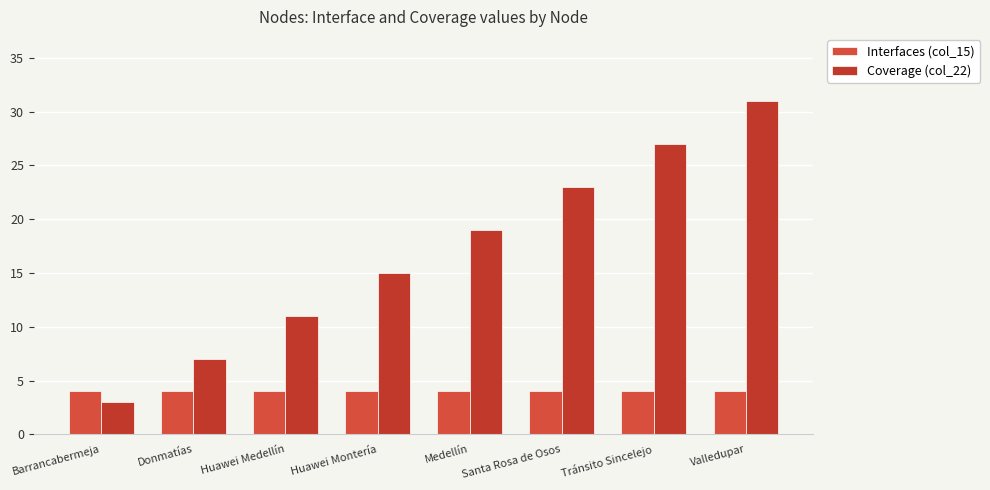

Which series changed the most between Medellín and Santa Rosa de Osos?

Coverage (col_22)